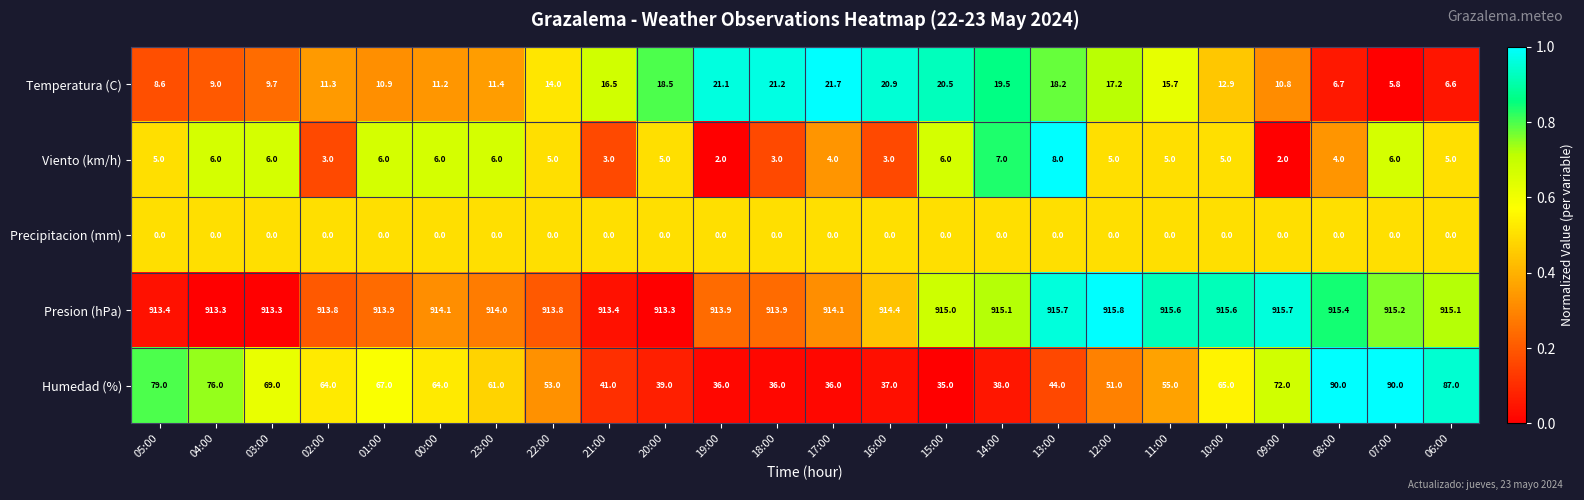

The value of Presion (hPa) at 16:00 is 914.4. True or false?

True